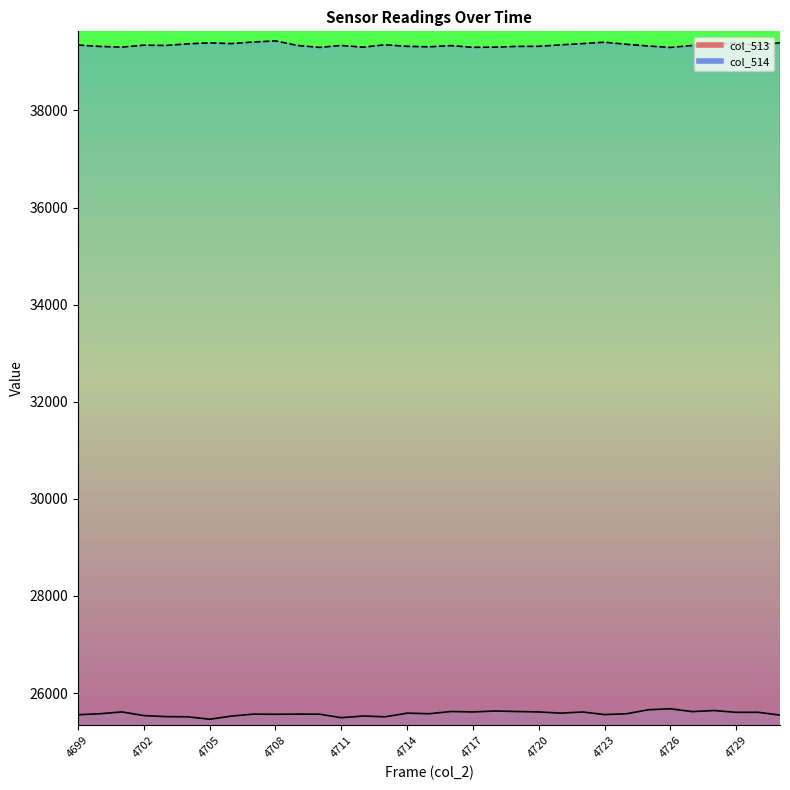

Count the number of data series in this chart.

2